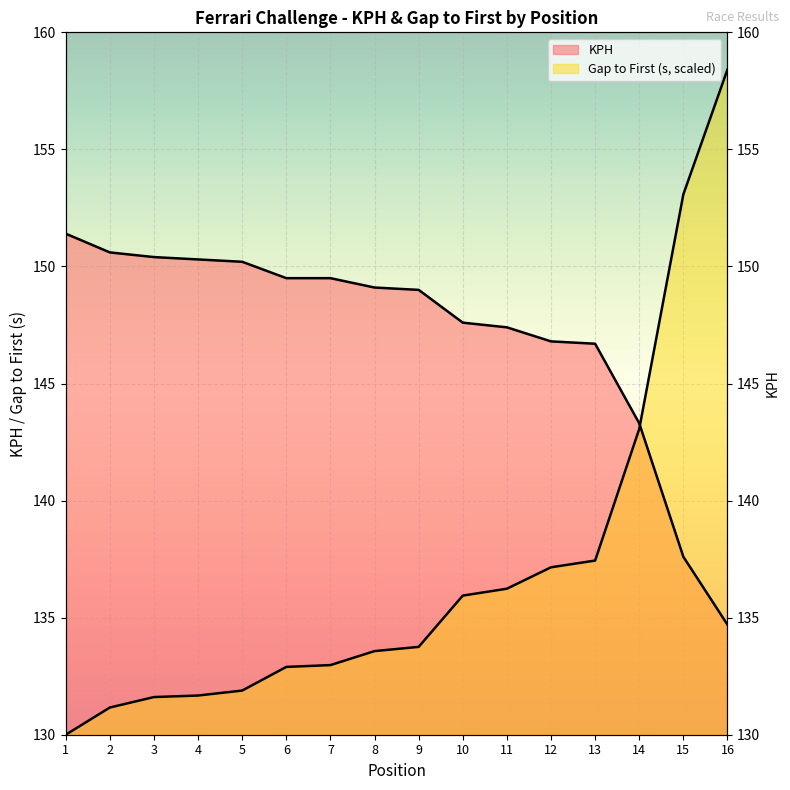

At which label is GAP_FIRST_sec closest to 144?

14